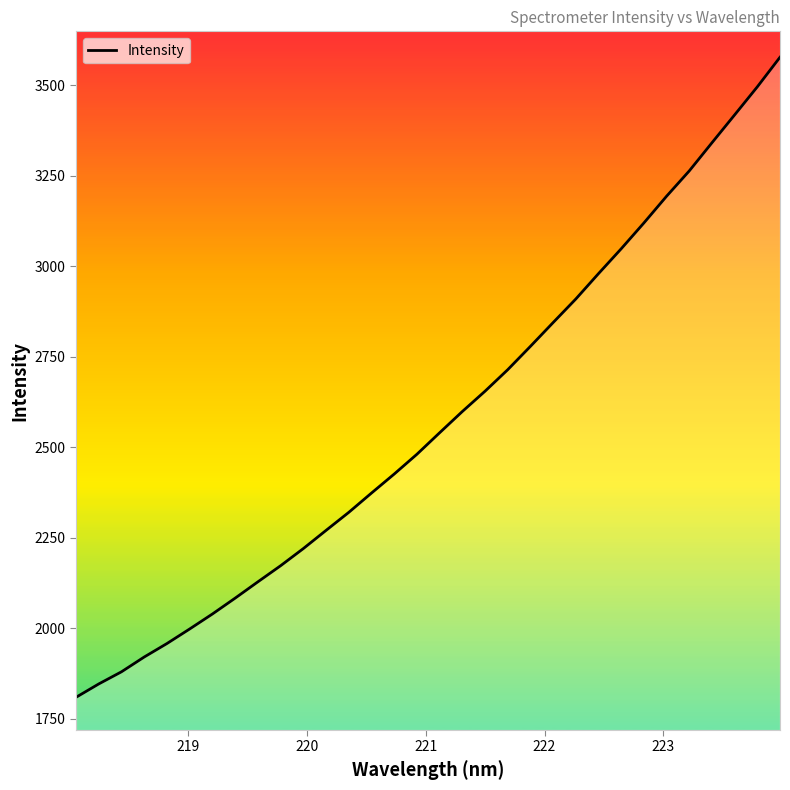

What is the greatest value displayed?

3578.1